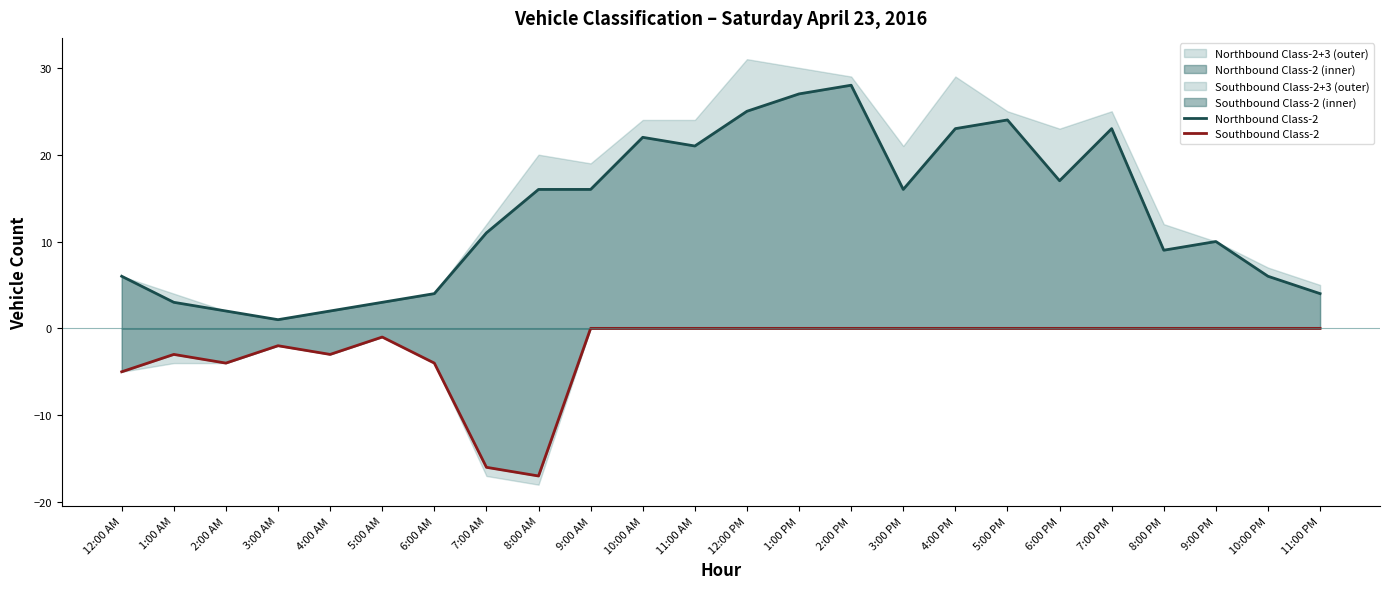

What is the difference between the highest and lowest values at 12:00 AM?

11